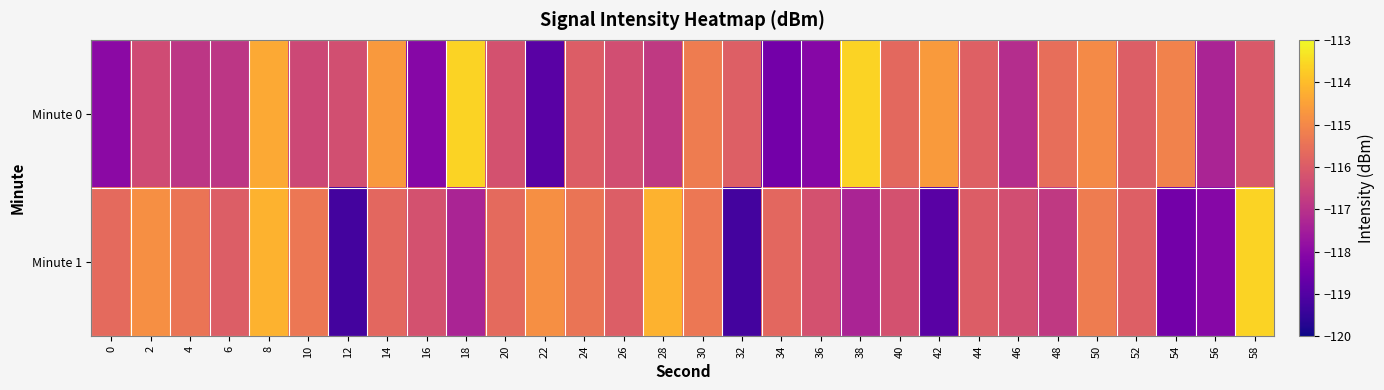

Which has a higher value, 46 or 40?

40